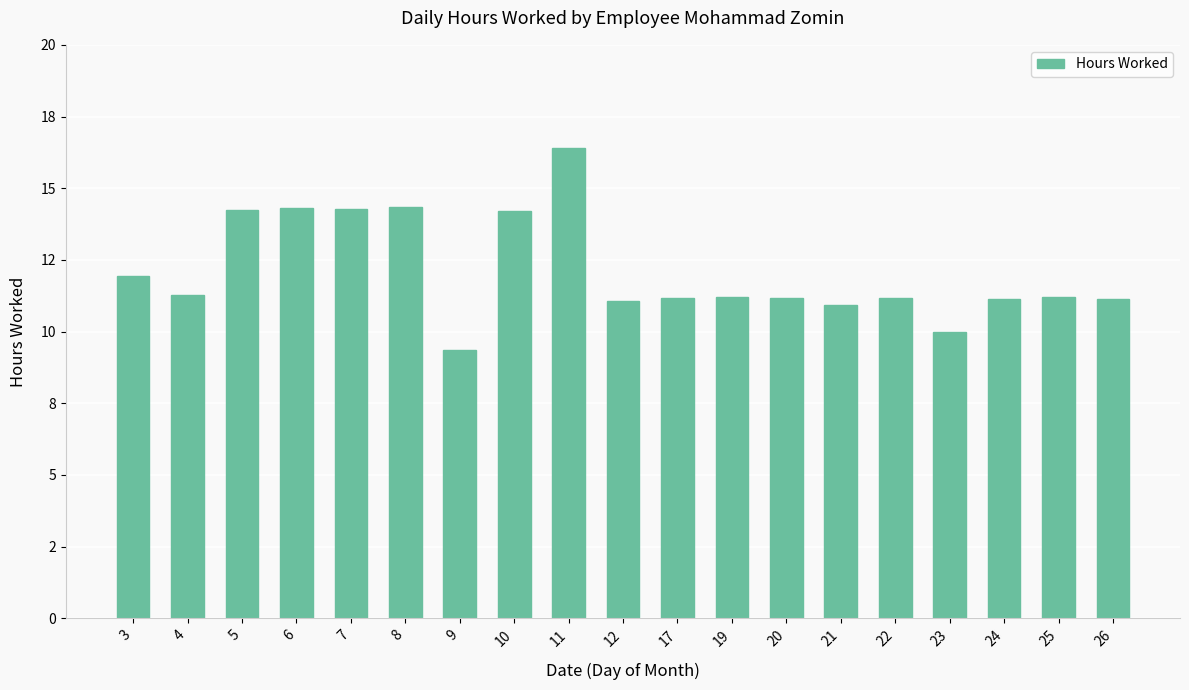

Does the chart contain stacked bars?

No